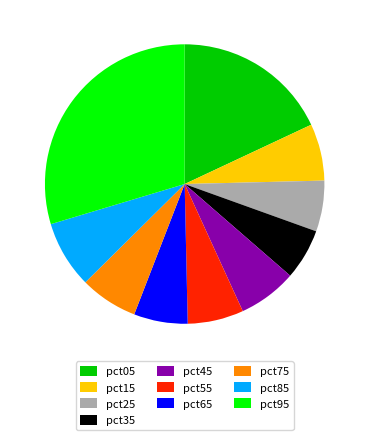

How many segments does this pie chart have?

10